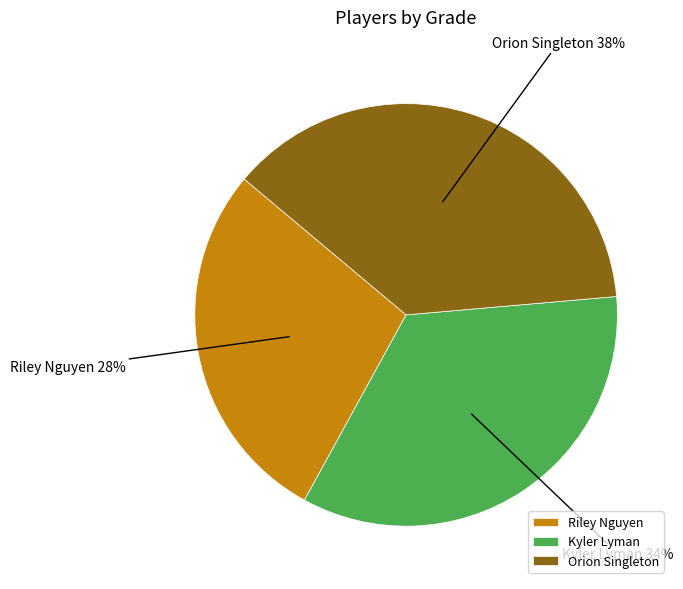

To the nearest percent, what percentage of the pie is Riley Nguyen?

28%